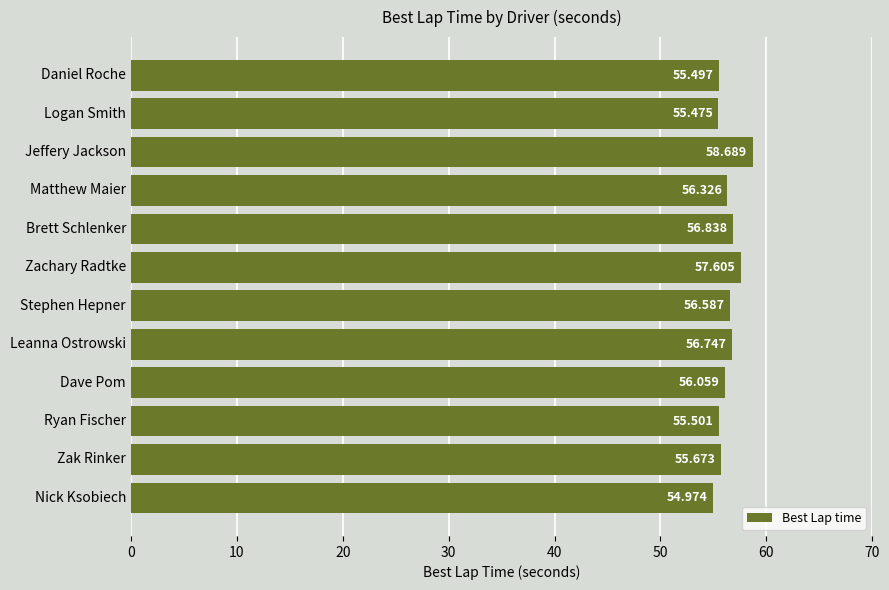

Which has a higher value, Zachary Radtke or Nick Ksobiech?

Zachary Radtke